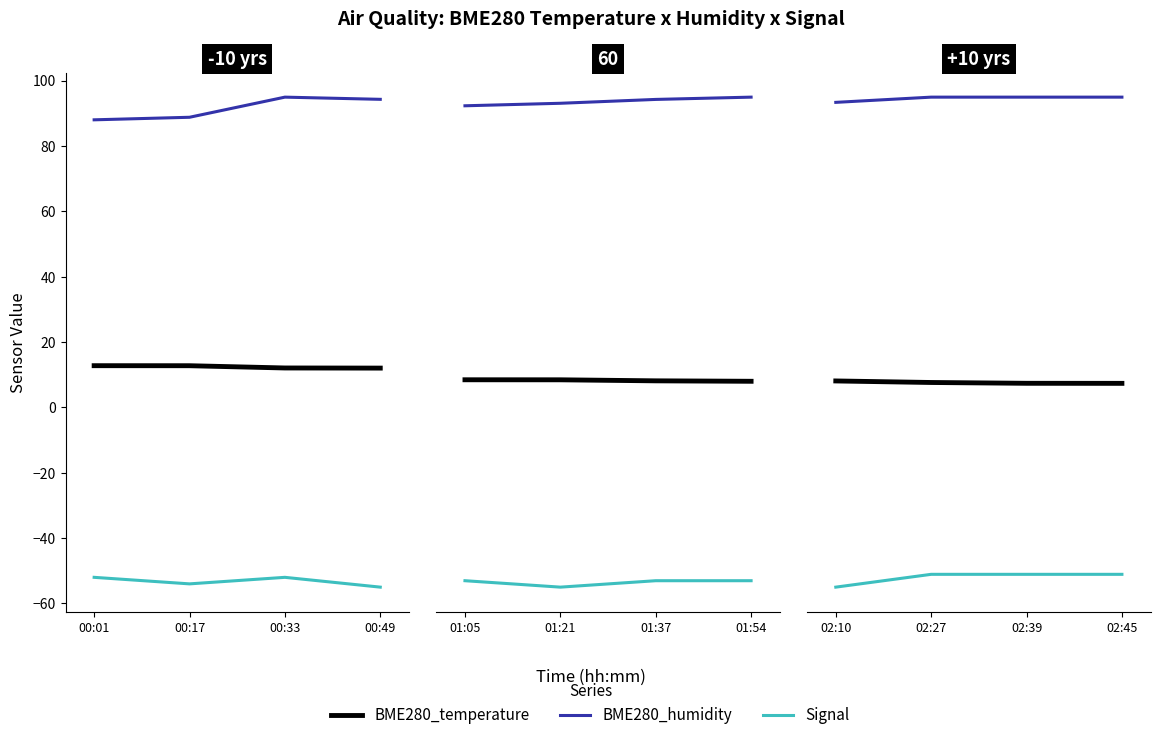

True or false: BME280_temperature has more than 1 points higher than both neighbors.

False